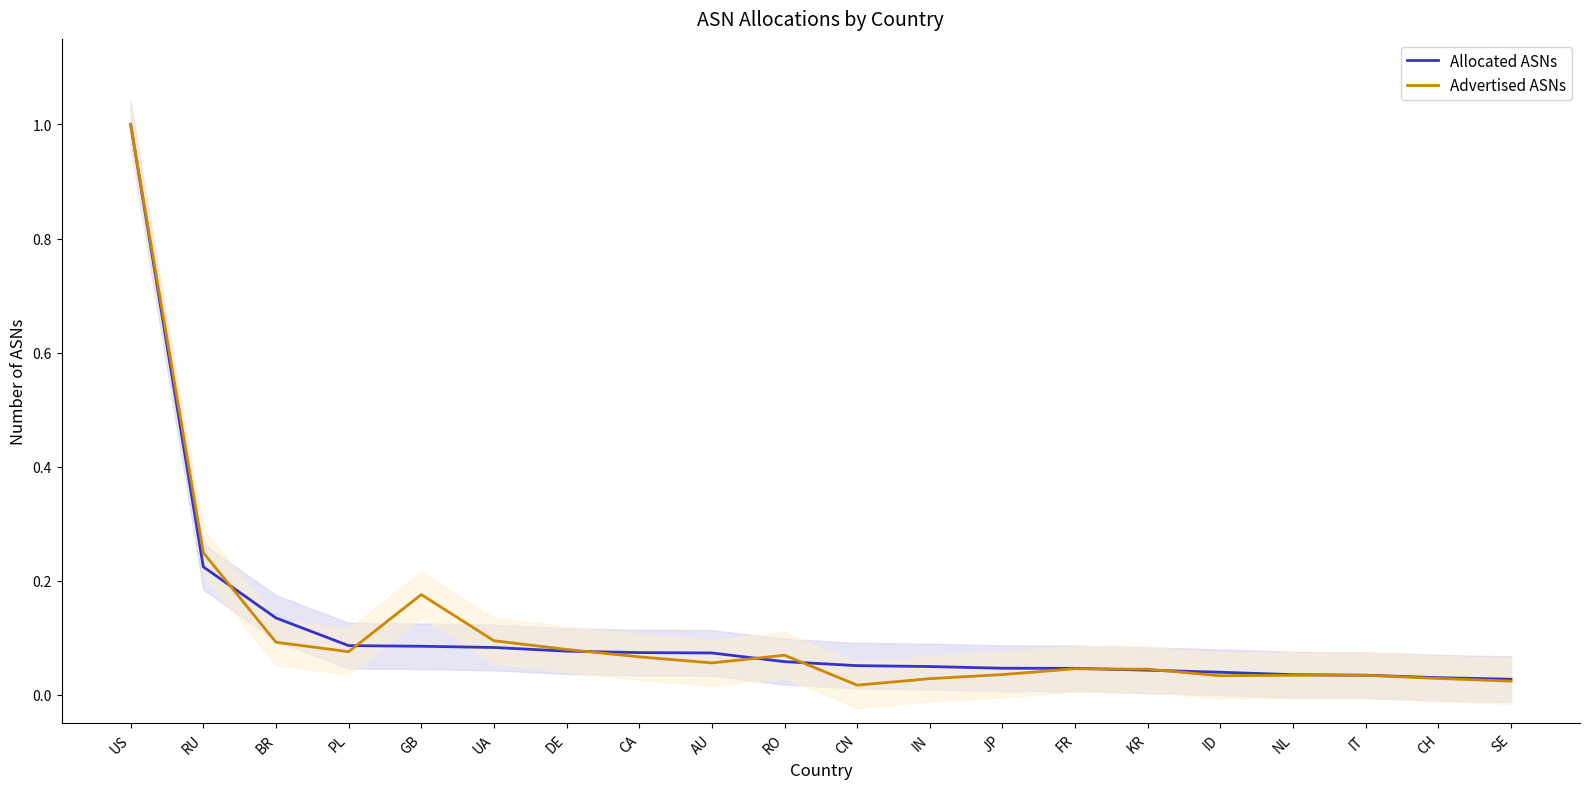

What is the difference between the maximum and second lowest values in the Advertised ASNs series?

1.0